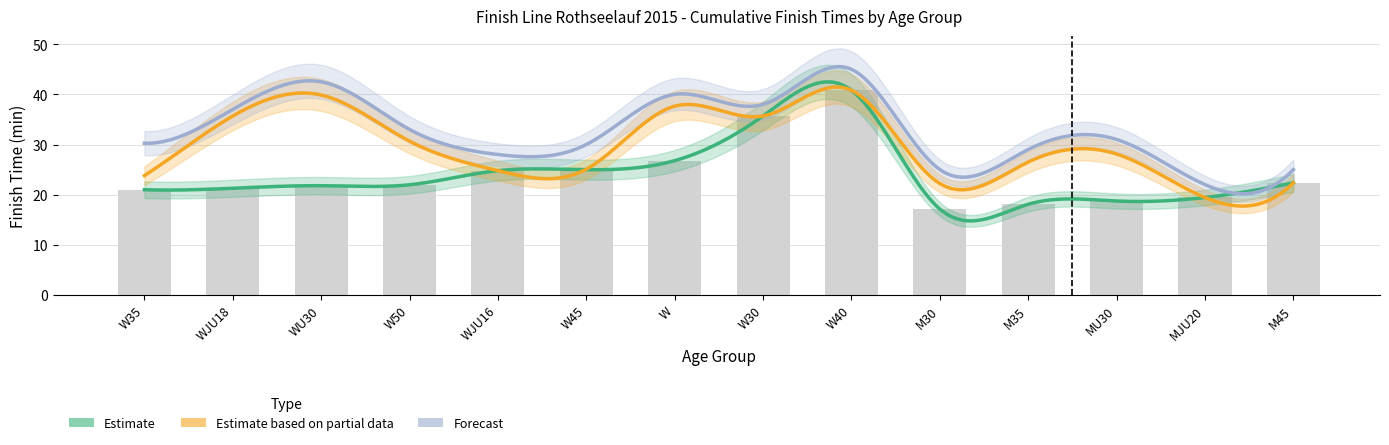

Reading right to left, list all the values displayed in this chart.

Estimate: M45=22.4	MJU20=19.4	MU30=18.7	M35=18.1	M30=17.1	W40=40.8	W30=35.7	W=26.8	W45=25.0	WJU16=24.8	W50=22.0	WU30=21.8	WJU18=21.3	W35=21.0
Estimate based on partial data: M45=22.4	MJU20=19.4	MU30=28.1	M35=26.5	M30=22.2	W40=40.8	W30=35.7	W=37.6	W45=25.1	WJU16=24.8	W50=30.7	WU30=39.9	WJU18=35.7	W35=23.8
Forecast: M45=25.0	MJU20=22.0	MU30=31.0	M35=29.0	M30=25.0	W40=45.0	W30=38.0	W=40.0	W45=30.0	WJU16=28.0	W50=33.0	WU30=42.5	WJU18=37.0	W35=30.2